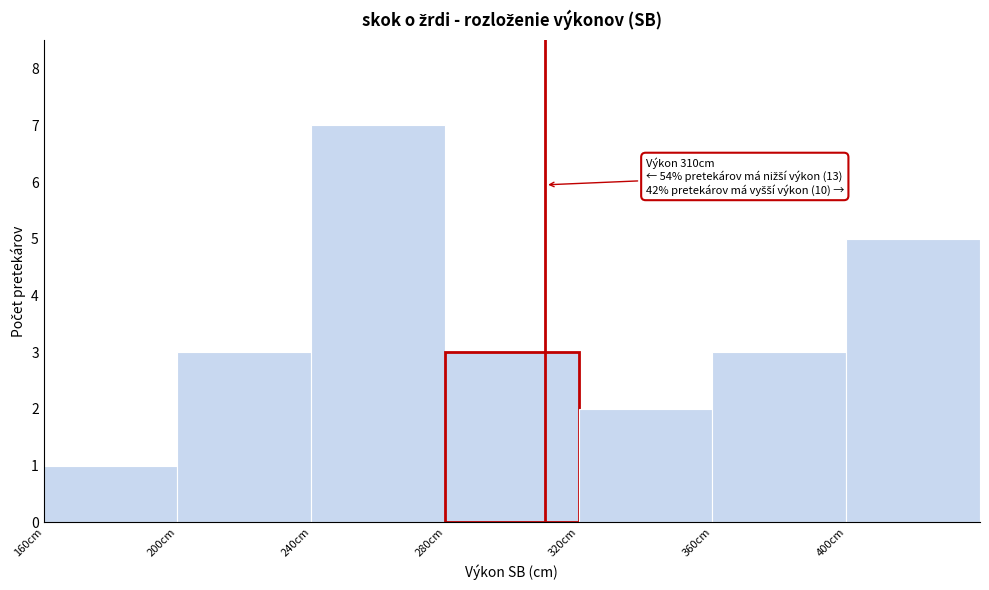

Over which range of the x-axis is the bar tallest?

240 to 280